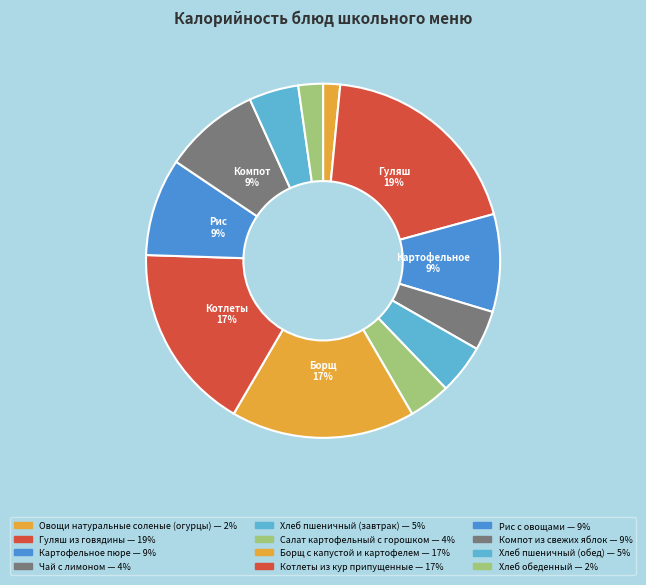

What percentage do Котлеты из кур припущенные and Картофельное пюре together represent?

26.0%